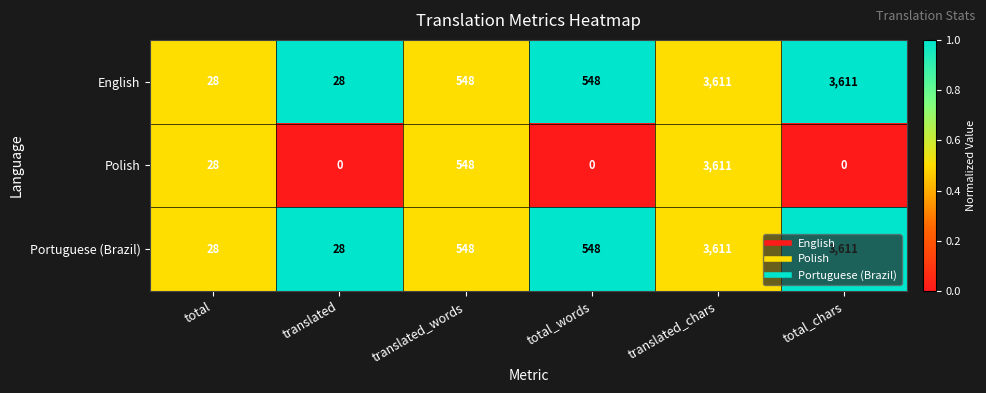

At which category is the sum across all series the highest?

translated_chars